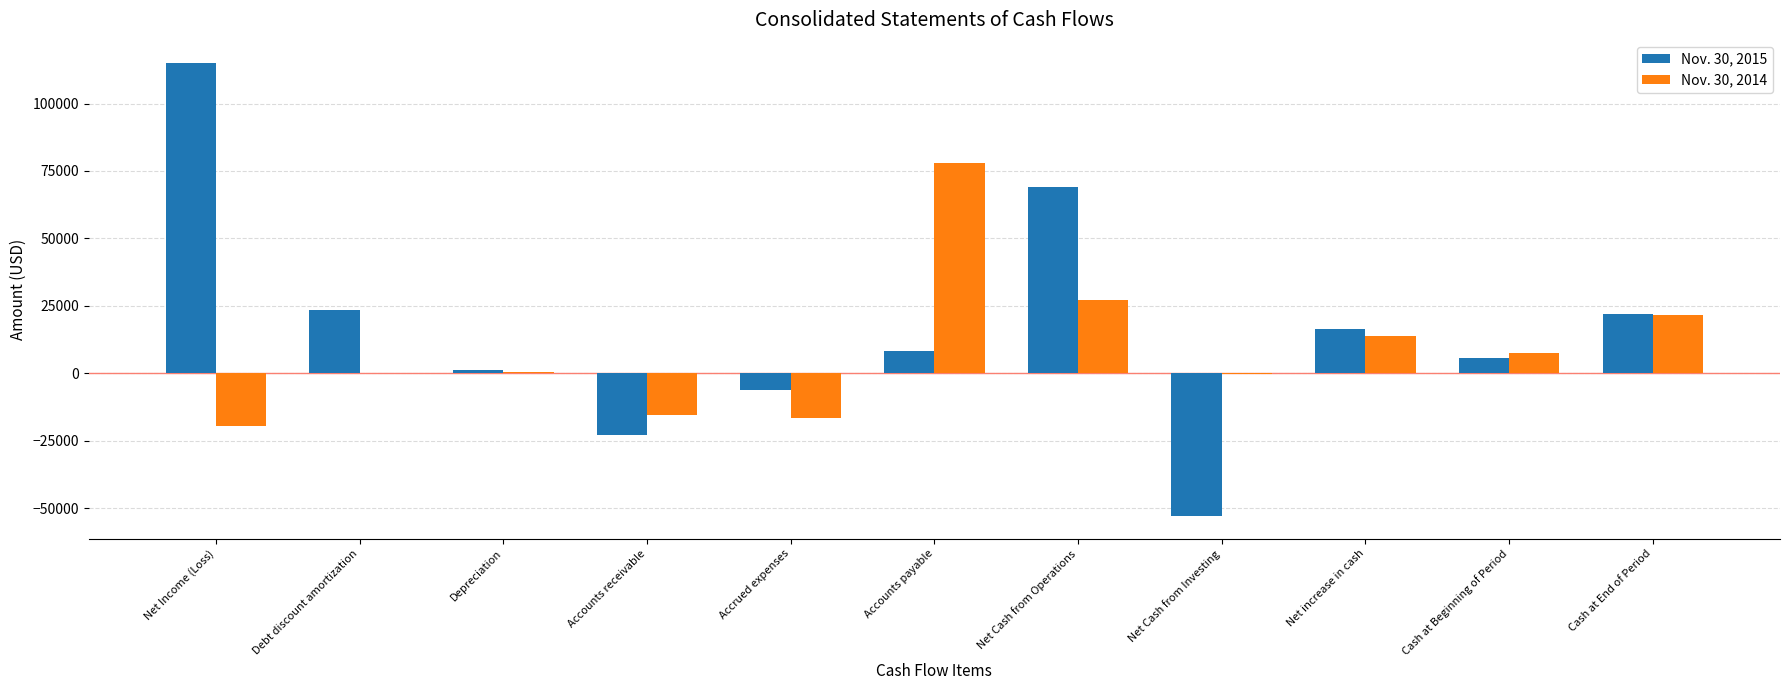

Which series has the largest total across all categories?

Nov. 30, 2015